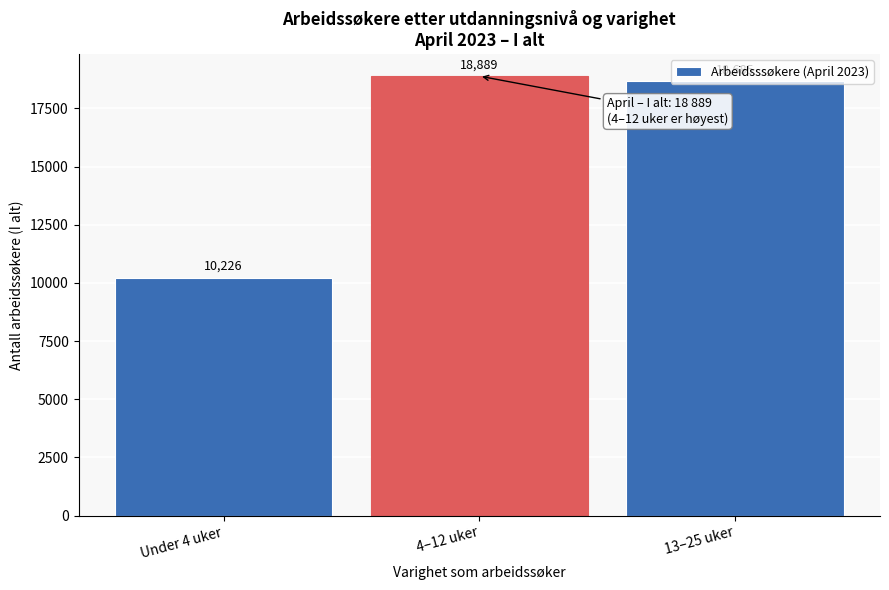

What is the greatest value displayed?

18889